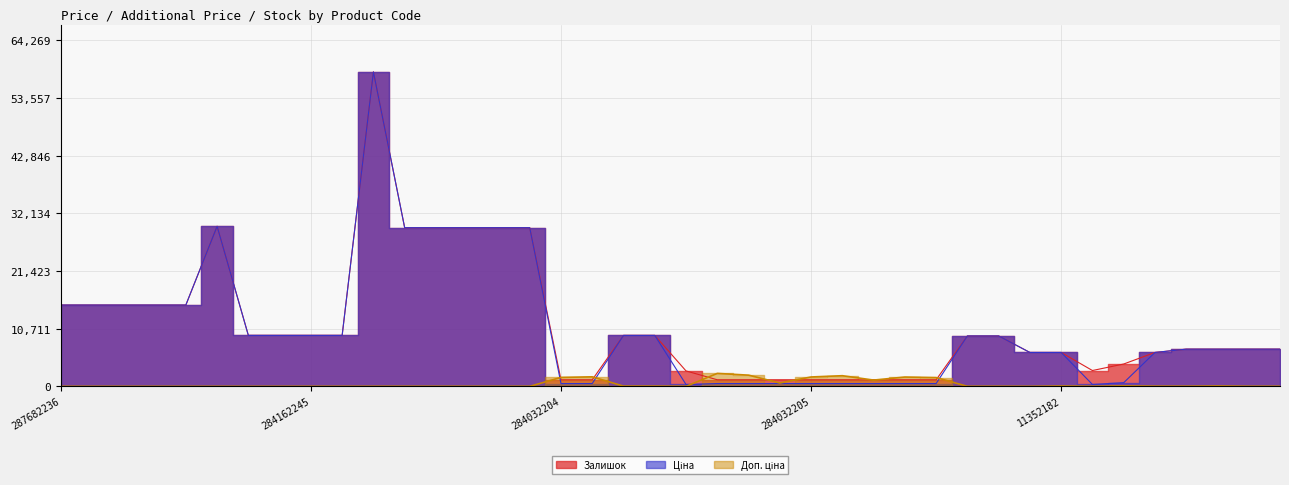

How many values in the Доп. ціна (line) series are below 9383?

20